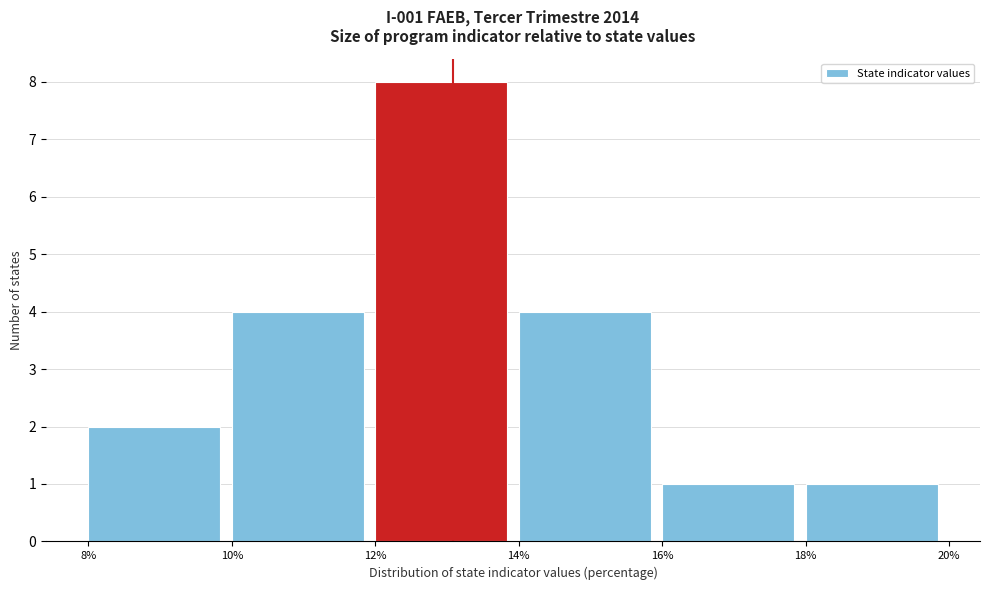

Which range on the x-axis has the tallest bar?

12% to 14%